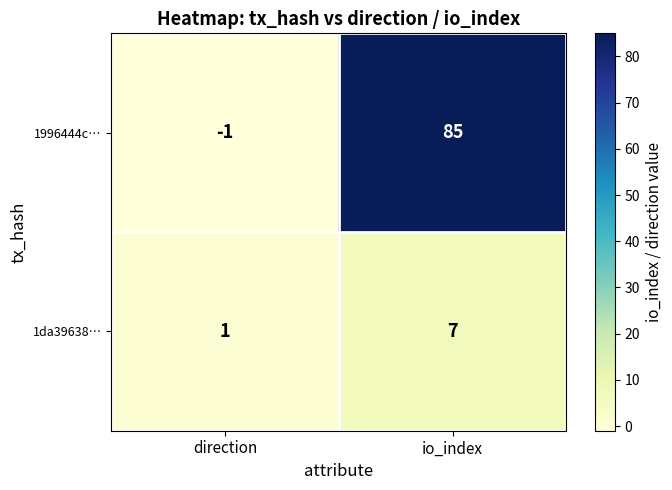

List the series in order of their peak value, lowest first.

1da39638…, 1996444c…